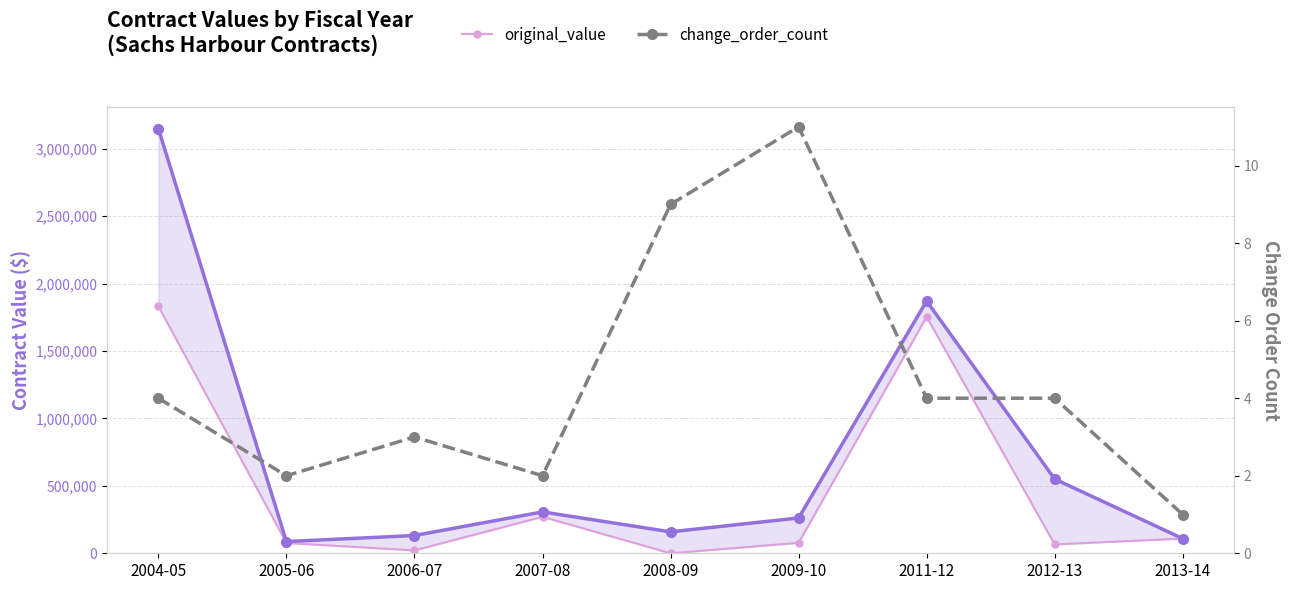

What is the total value across all series at 2011-12?

3624845.6